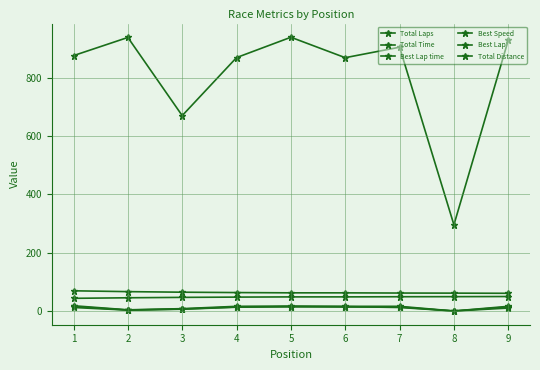

How many distinct data groups are displayed?

6